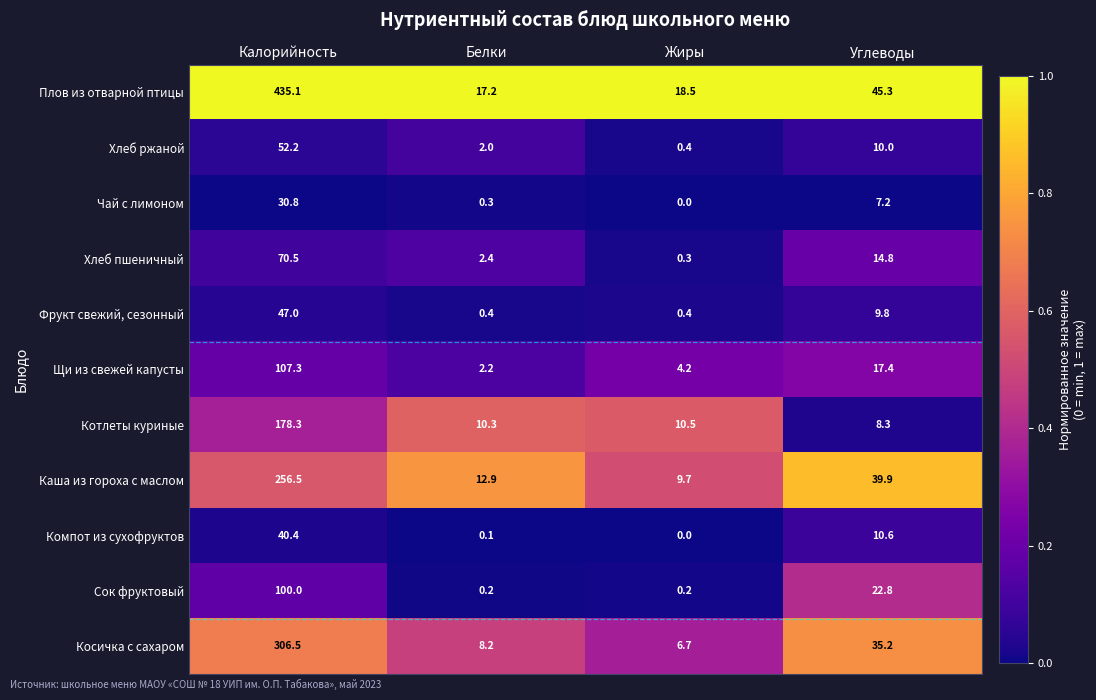

Where does the Хлеб ржаной series first go above 10?

Калорийность